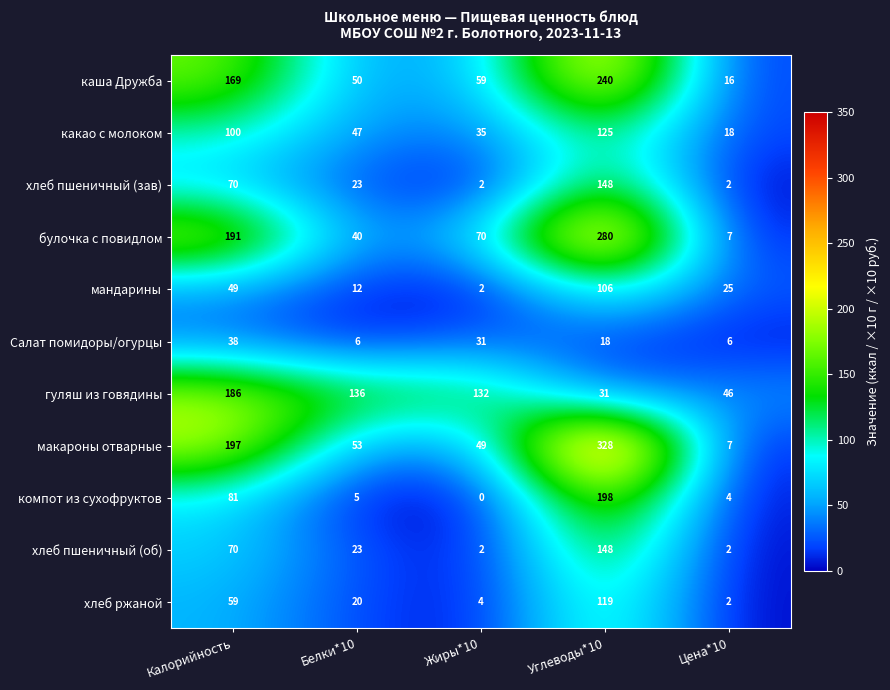

What is the sum of all мандарины values?

194